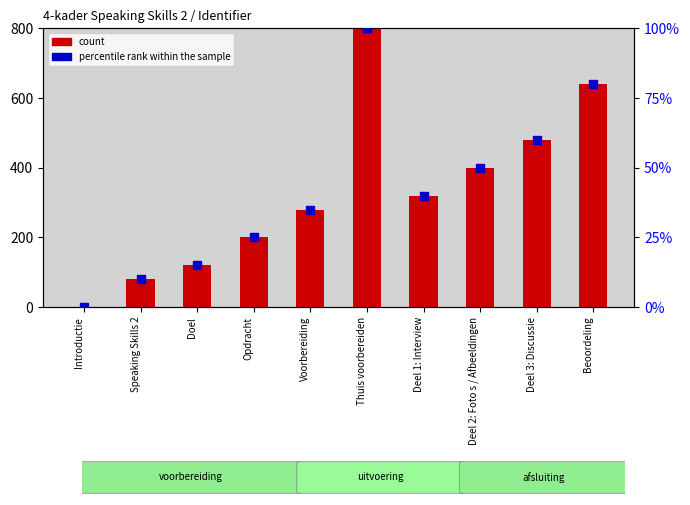

Which series has the largest total across all categories?

count